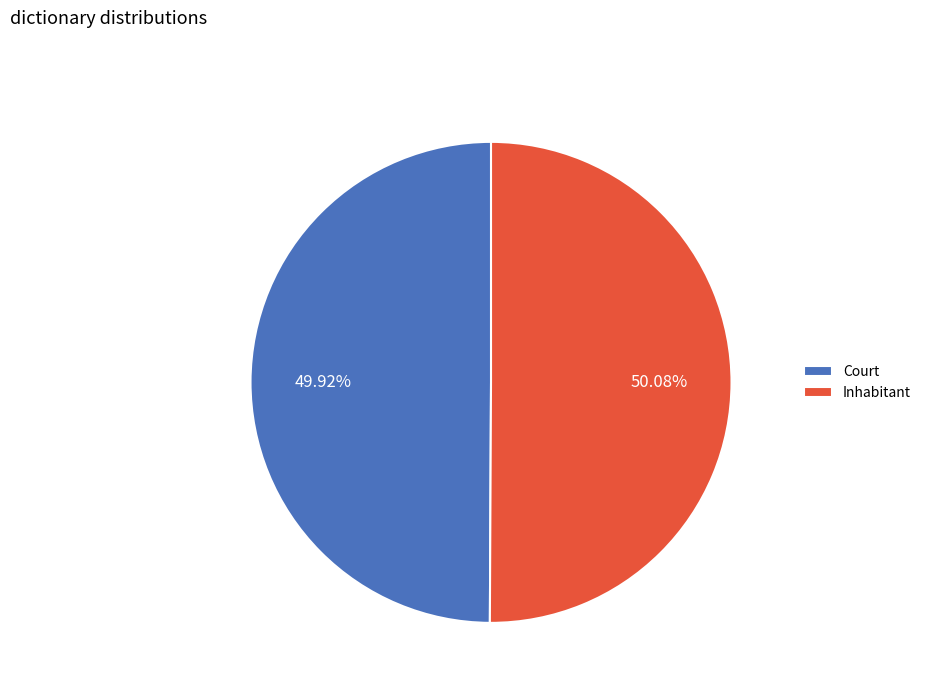

To the nearest percent, what is the average slice percentage?

50%